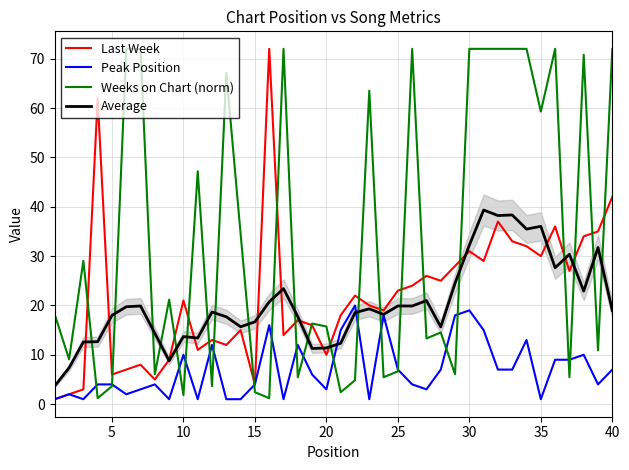

True or false: Last Week and Peak Position intersect in this chart.

False